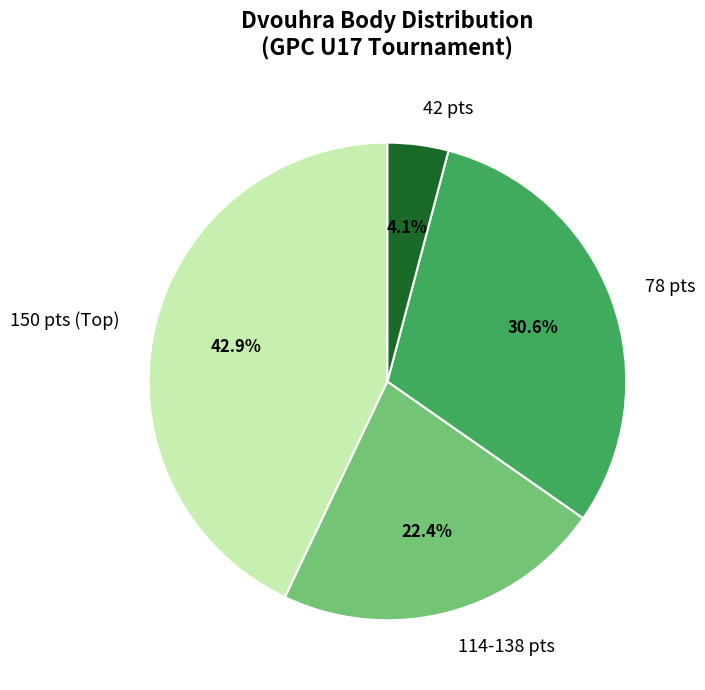

Rank the categories by value from highest to lowest.

150 pts (Top), 78 pts, 114-138 pts, 42 pts